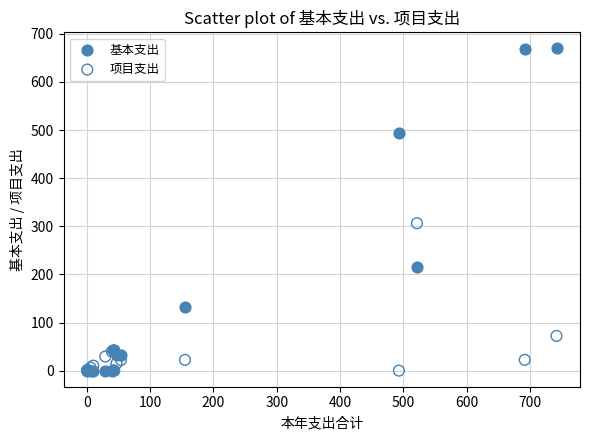

Which series has the widest spread of Y values?

基本支出